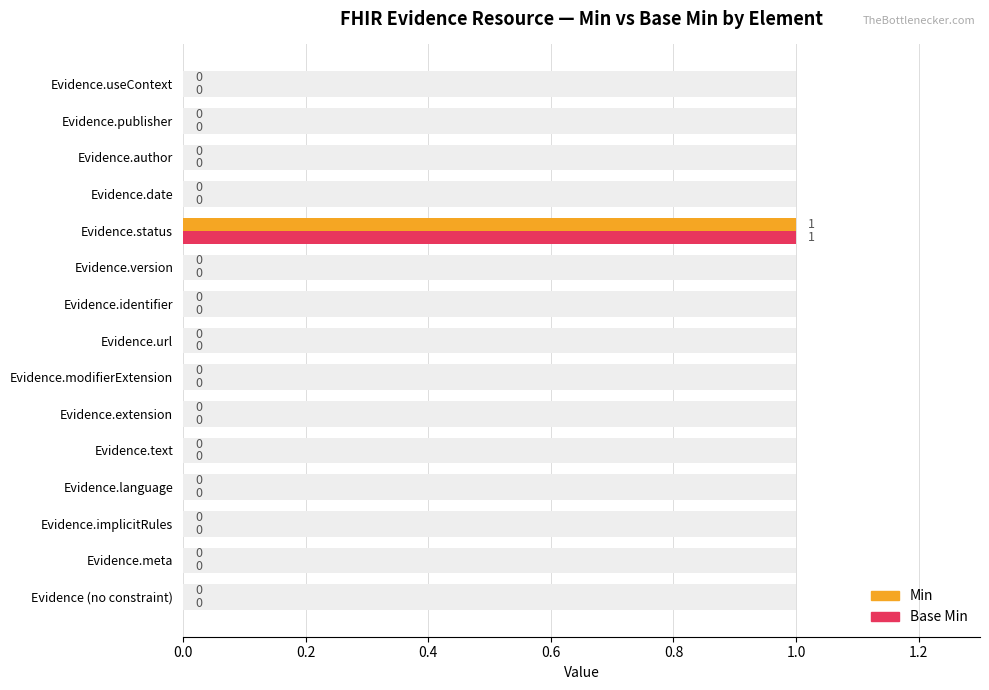

Between Evidence.implicitRules and Evidence.identifier, which series saw the biggest shift?

Min